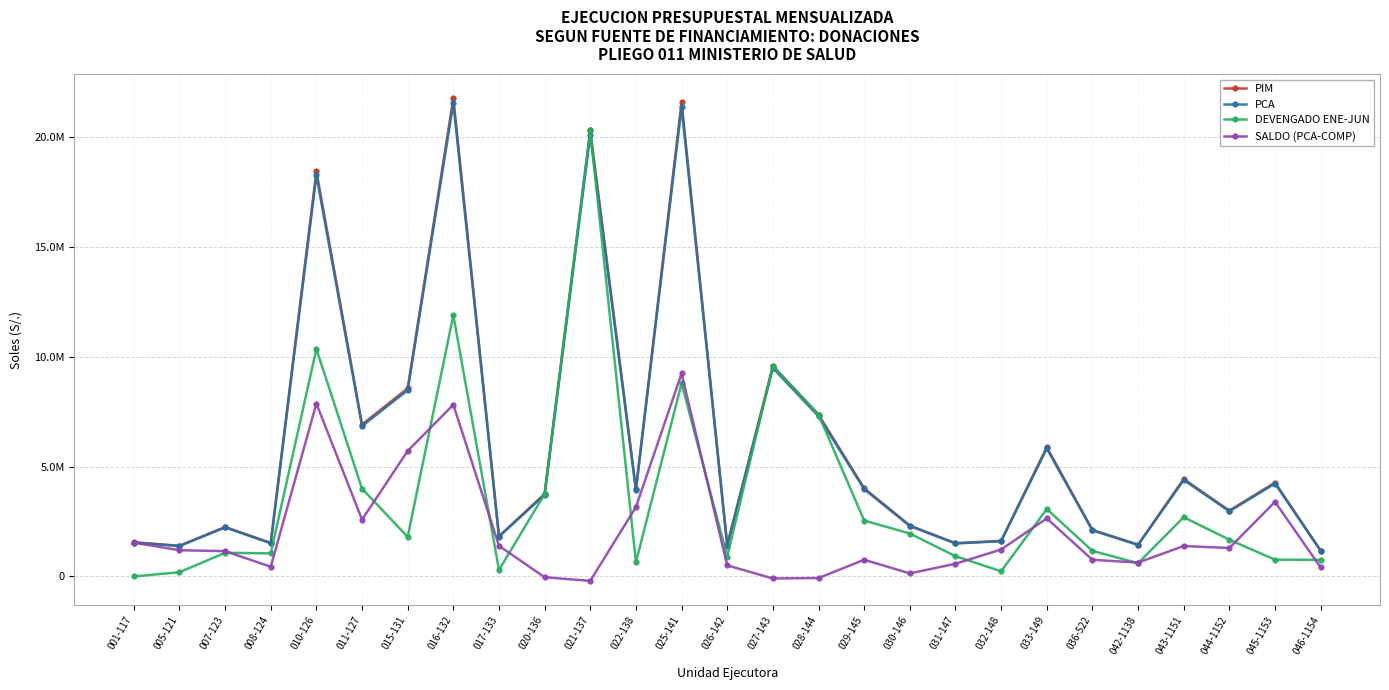

What is the sum of the DEVENGADO ENE-JUN values at 032-148 and 044-1152?

1902967.0